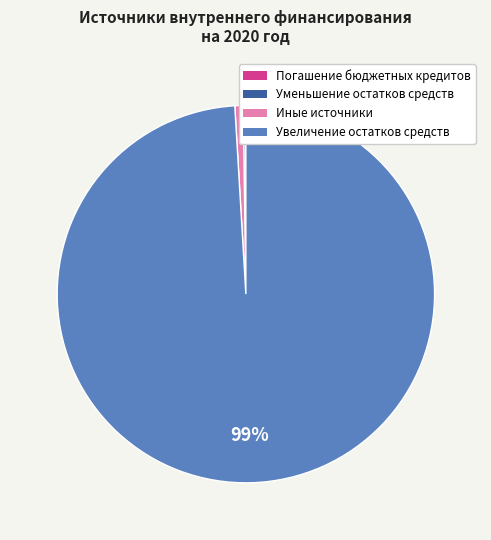

Which category has the biggest portion of the pie?

Увеличение остатков средств